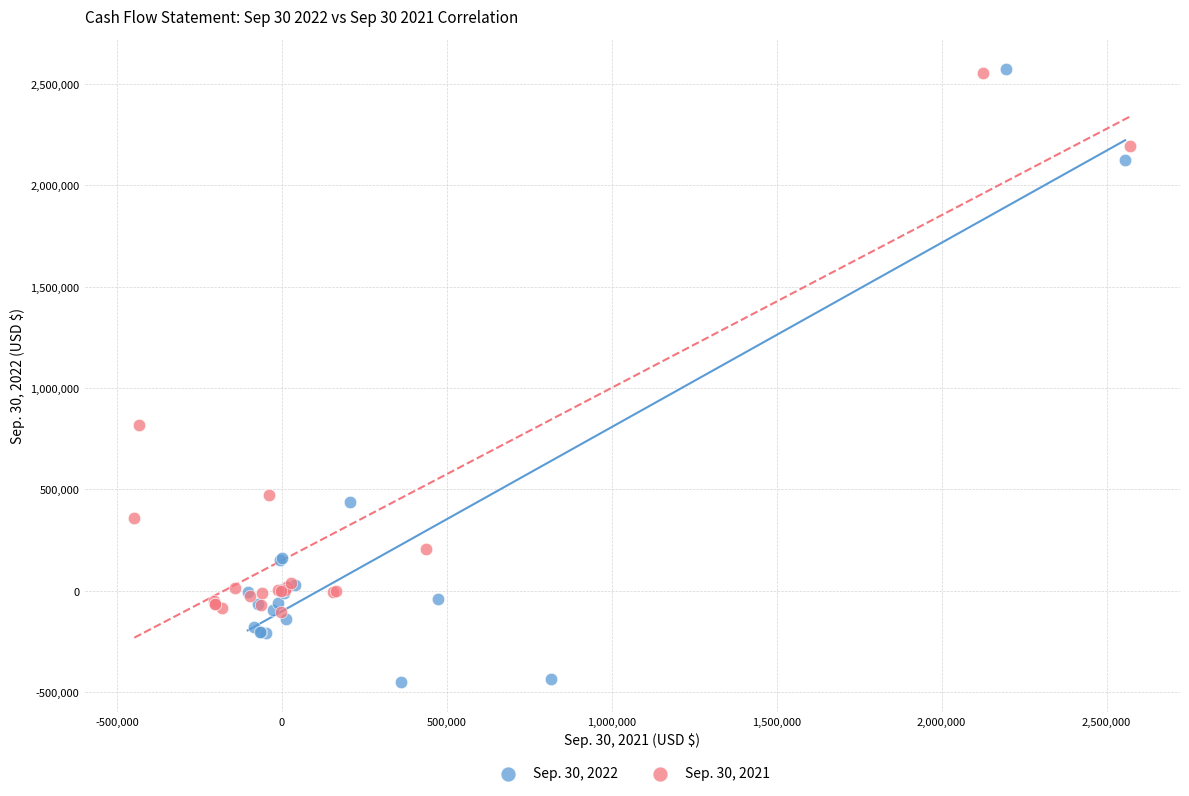

Which series has the largest Y range (max minus min)?

Sep. 30, 2022